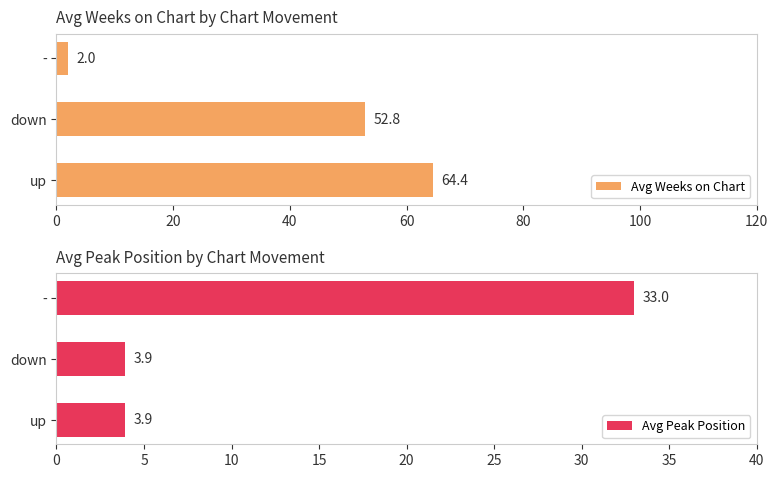

Which series has the largest total across all categories?

Avg Weeks on Chart